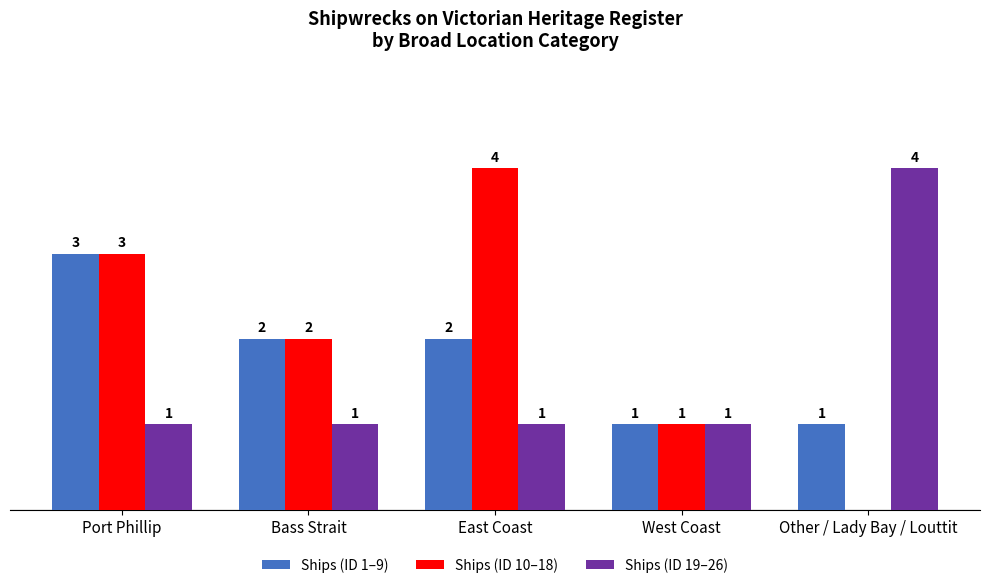

Which category has the highest value in the Ships (ID 10–18) series?

East Coast